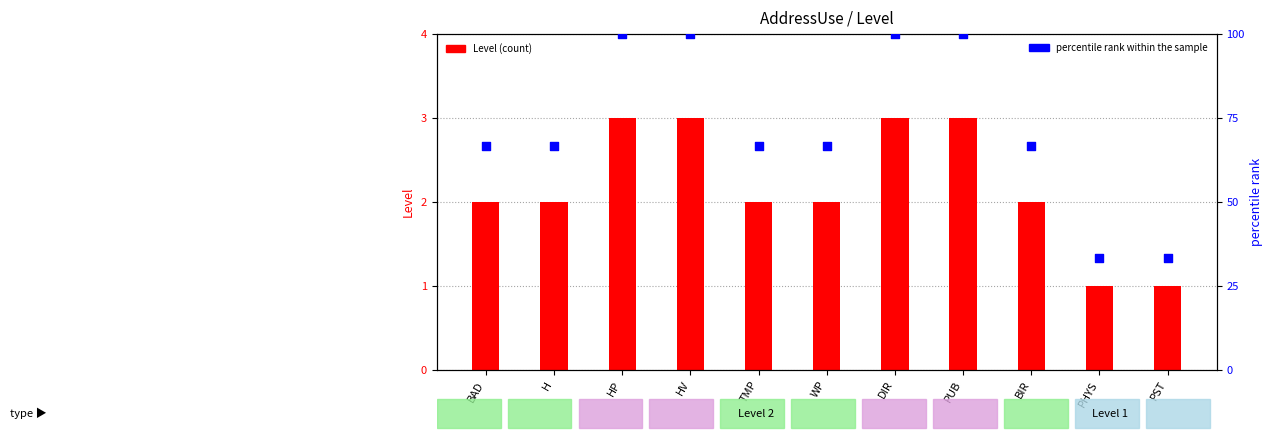

Which series has the largest Y range (max minus min)?

percentile rank within the sample